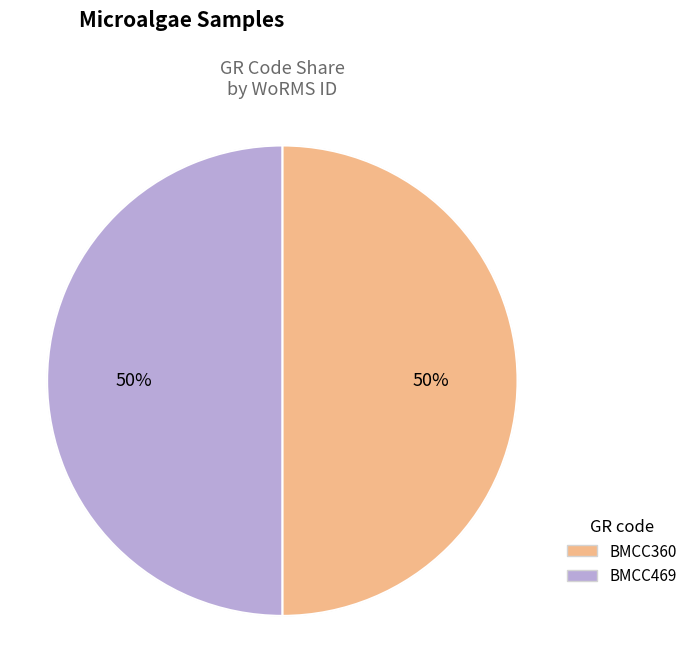

How many segments does this pie chart have?

2